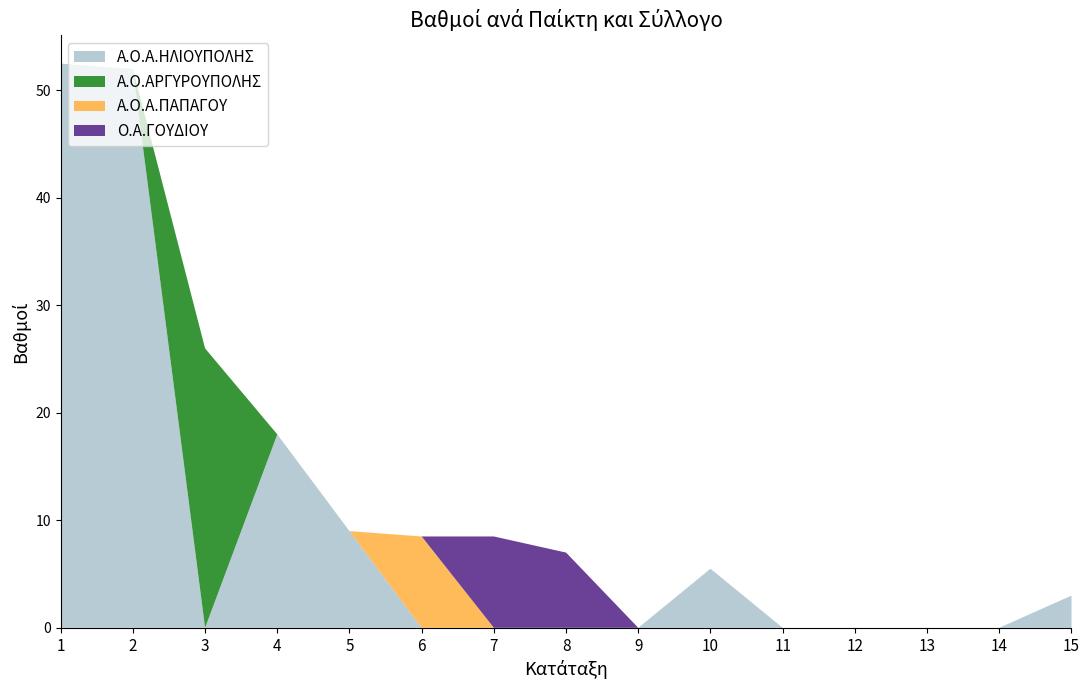

Reading left to right, list all the values displayed in this chart.

Α.Ο.Α.ΗΛΙΟΥΠΟΛΗΣ: 52.5	52.0	0.0	18.0	9.0	0.0	0.0	0.0	0.0	5.5	0.0	0.0	0.0	0.0	3.0
Α.Ο.ΑΡΓΥΡΟΥΠΟΛΗΣ: 0.0	0.0	26.0	0.0	0.0	0.0	0.0	0.0	0.0	0.0	0.0	0.0	0.0	0.0	0.0
Α.Ο.Α.ΠΑΠΑΓΟΥ: 0.0	0.0	0.0	0.0	0.0	8.5	0.0	0.0	0.0	0.0	0.0	0.0	0.0	0.0	0.0
Ο.Α.ΓΟΥΔΙΟΥ: 0.0	0.0	0.0	0.0	0.0	0.0	8.5	7.0	0.0	0.0	0.0	0.0	0.0	0.0	0.0